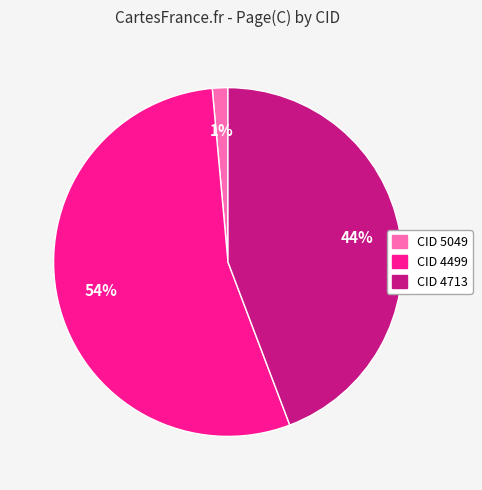

Does any single category account for the majority?

Yes